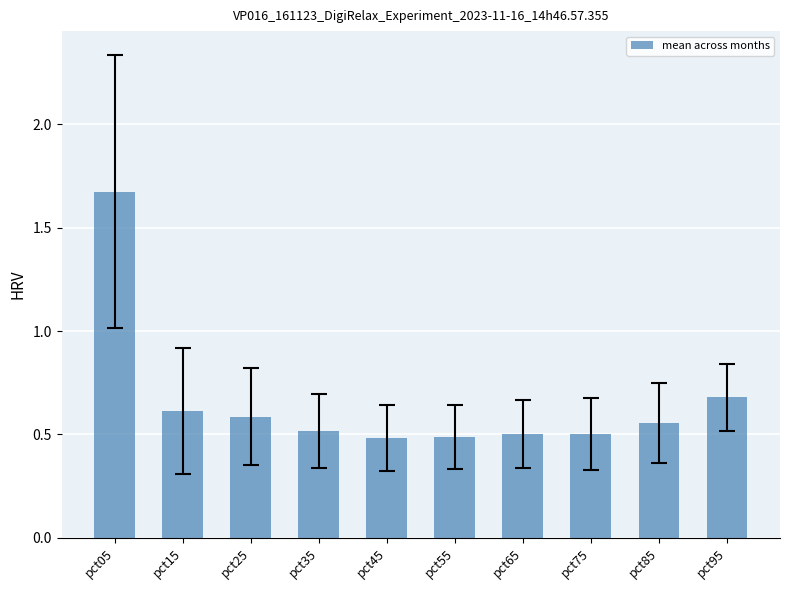

What is the difference between the maximum and minimum values?

1.2